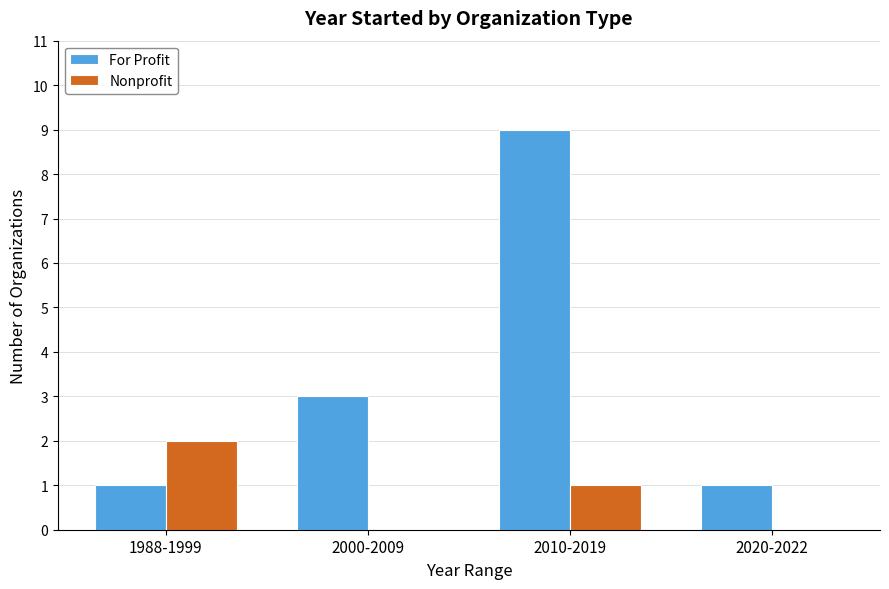

Which series changed the most between 1988-1999 and 2020-2022?

Nonprofit